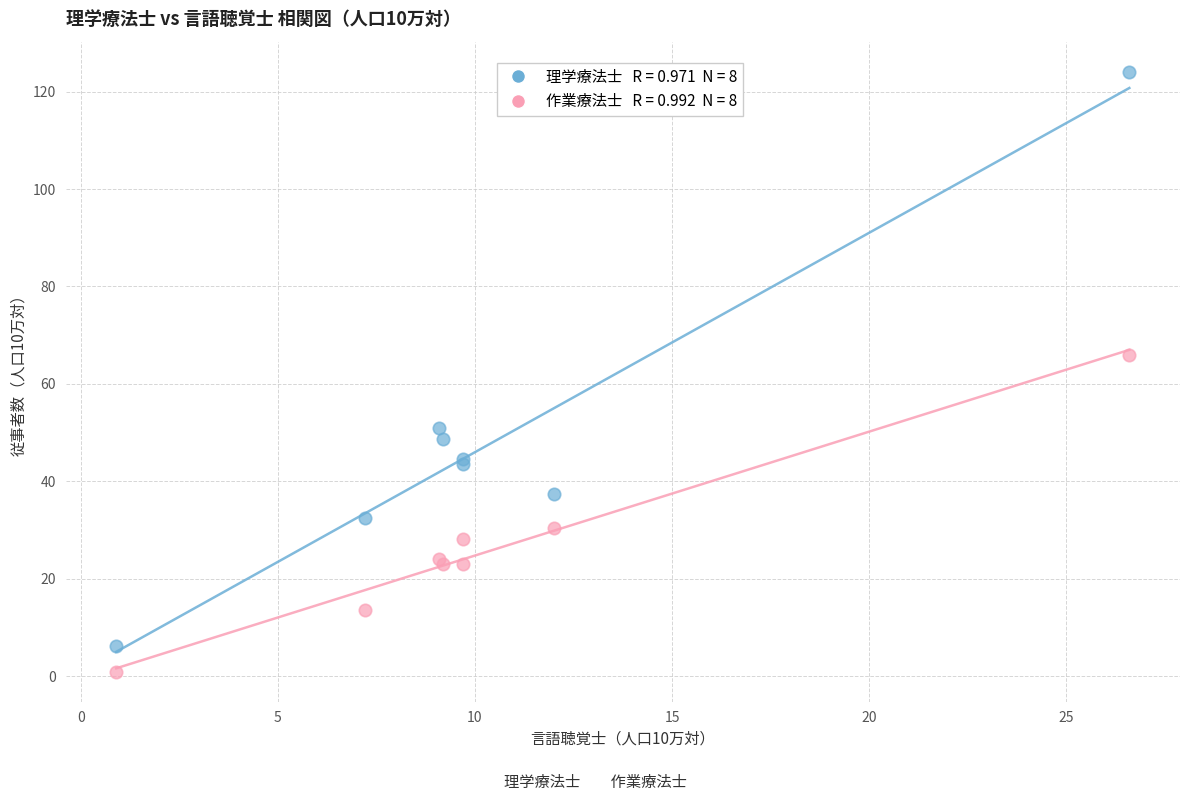

Across all series, what Y value is closest to 62?

66.0